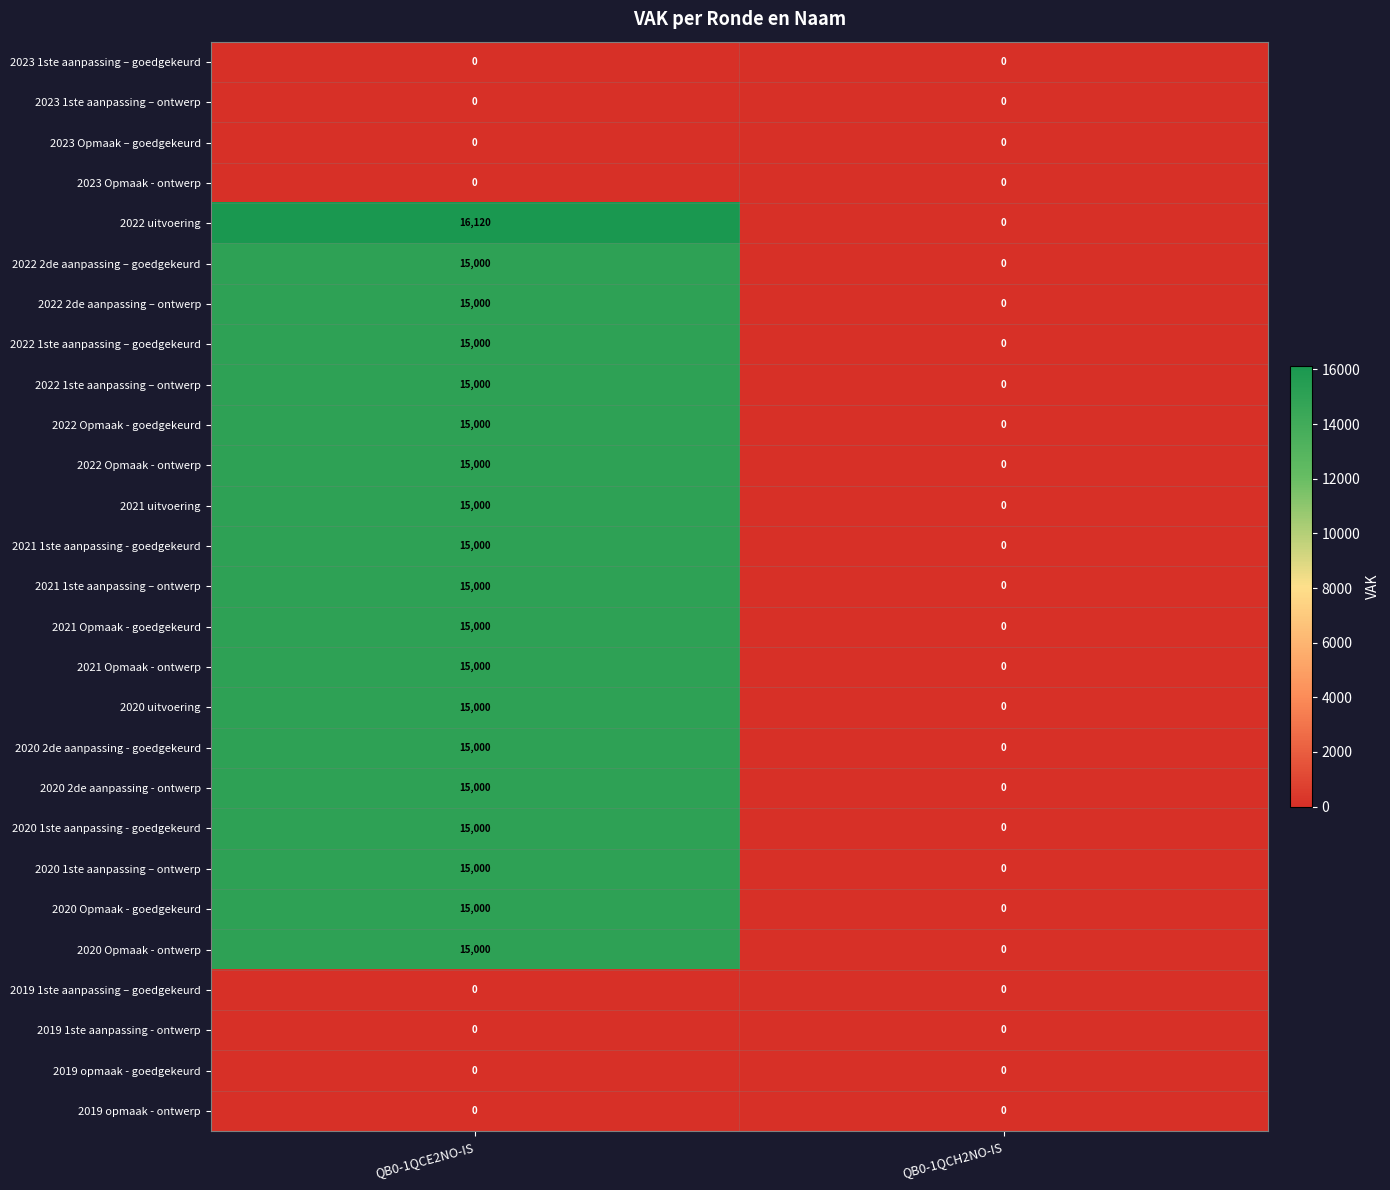

Which series has the largest range (max minus min)?

2022 uitvoering